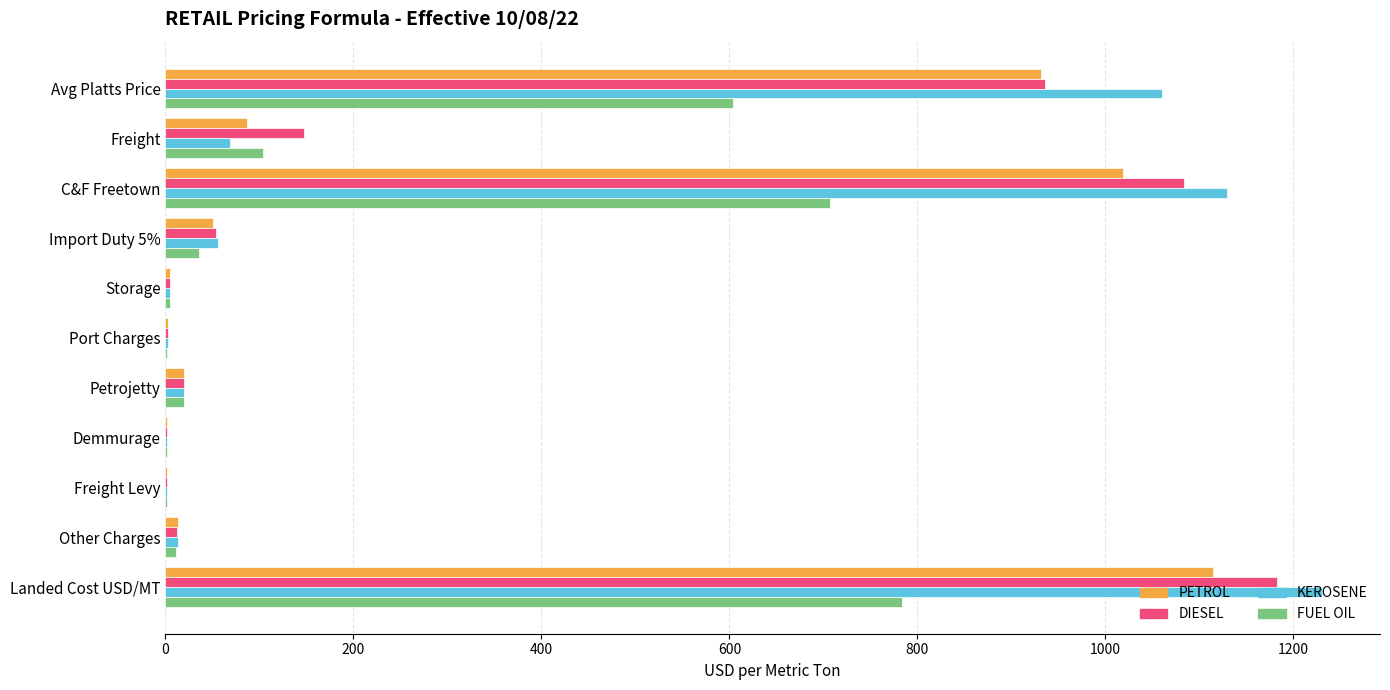

Between C&F Freetown and Freight Levy, which series saw the biggest shift?

KEROSENE